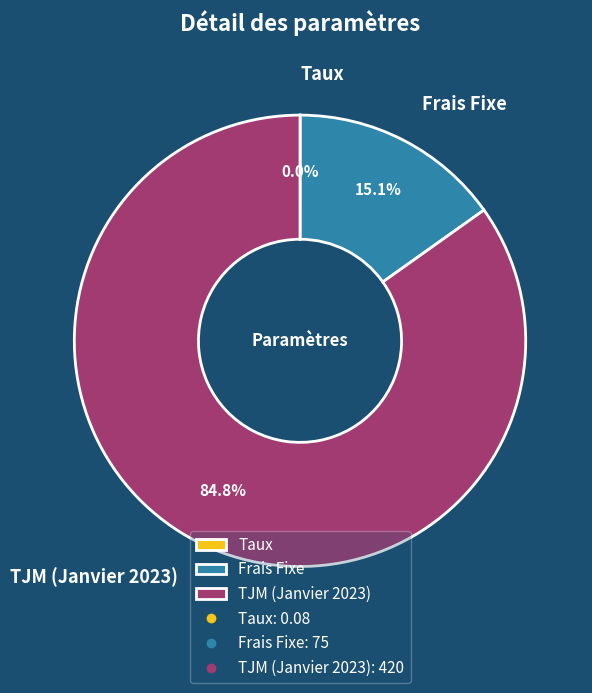

Is TJM (Janvier 2023) the majority of the pie?

Yes